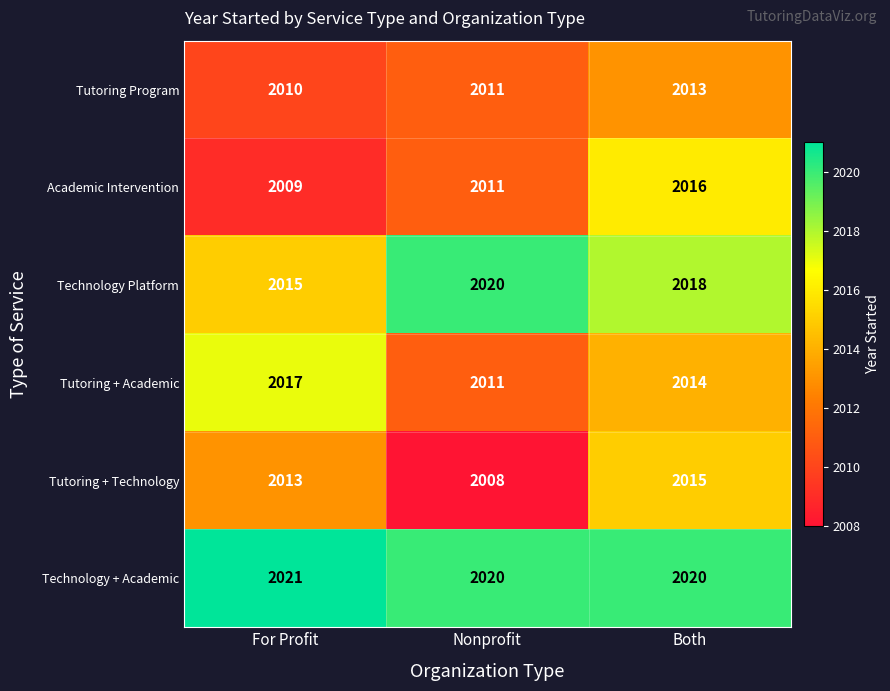

At which category is the sum across all series the highest?

Both